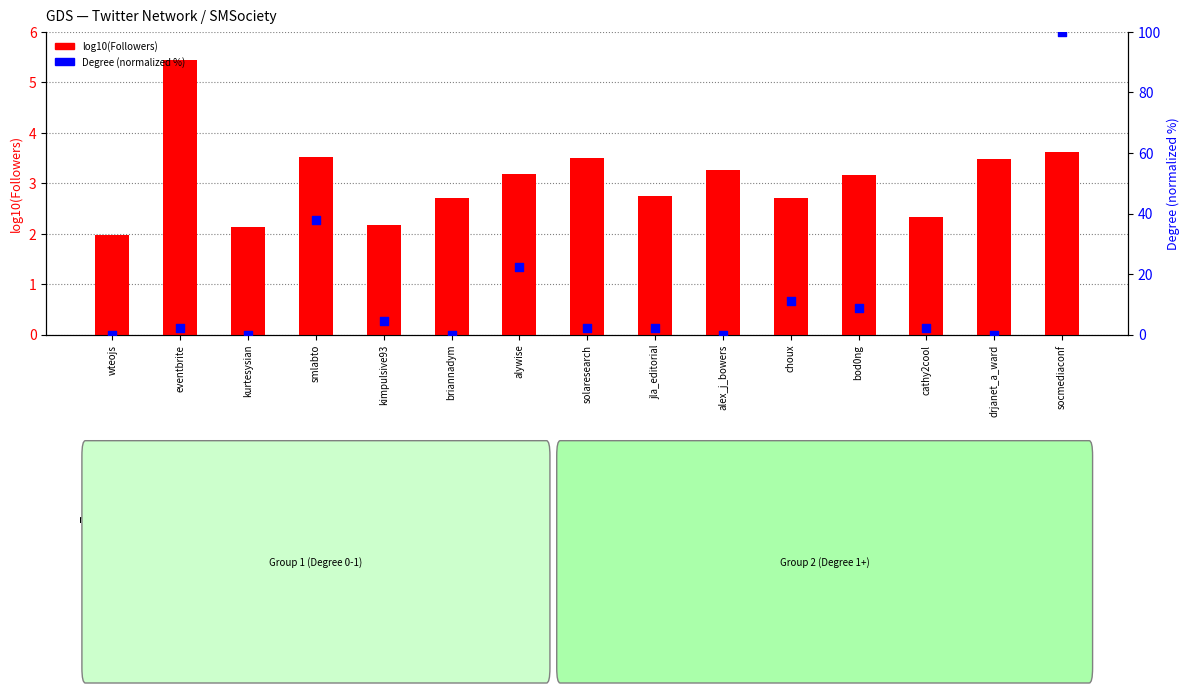

At how many categories does at least one series exceed 56?

1